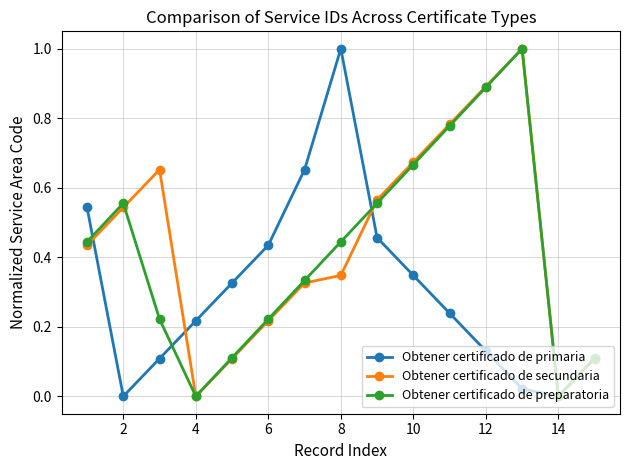

How many interior local valleys does the Obtener certificado de primaria series have?

2